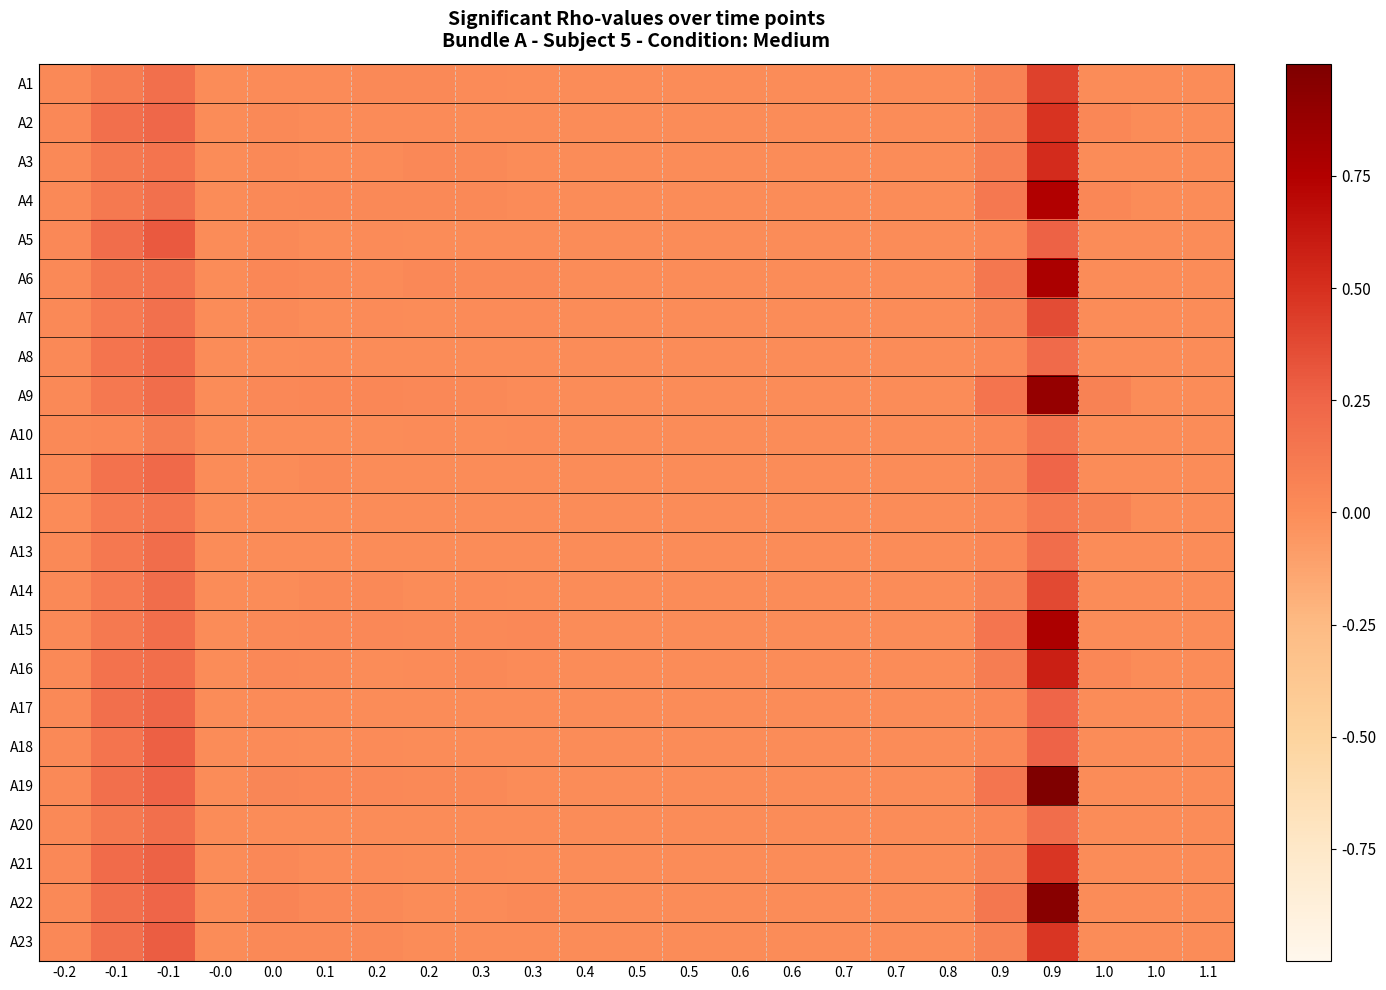

Between 0.9 and 0.2, which is larger?

0.9